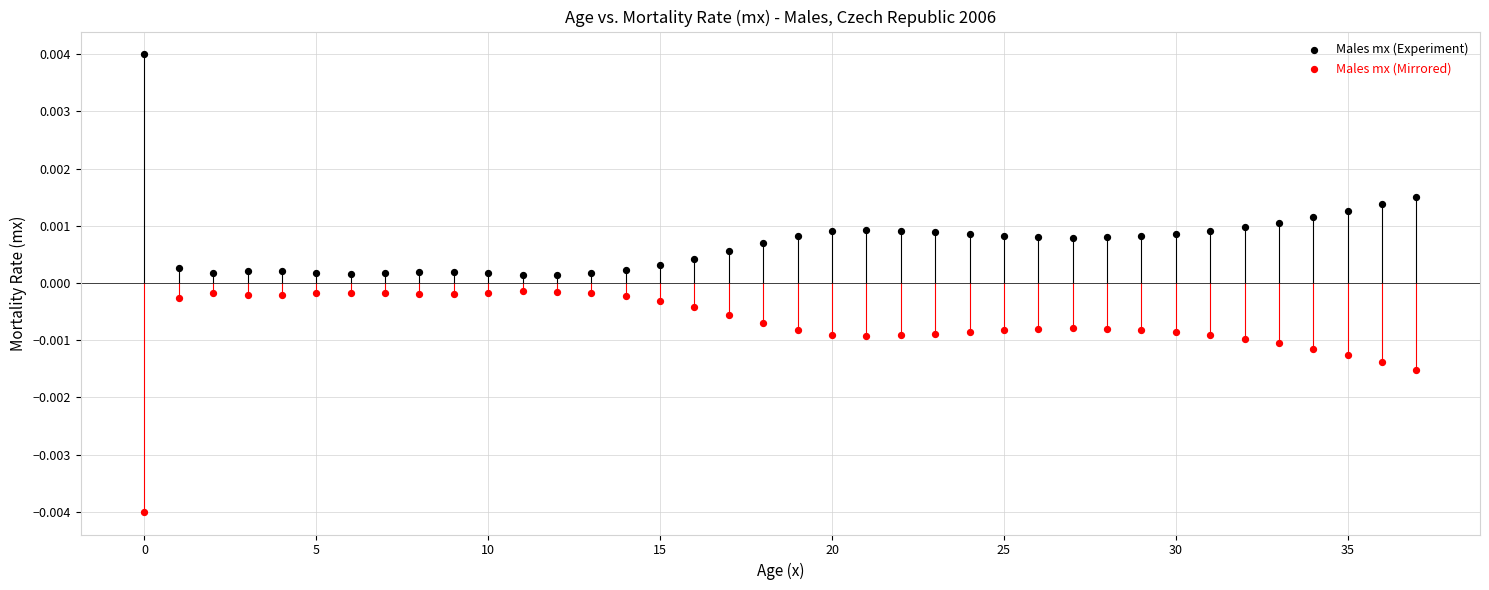

Which series reaches the minimum Y coordinate?

Males mx (Mirrored)